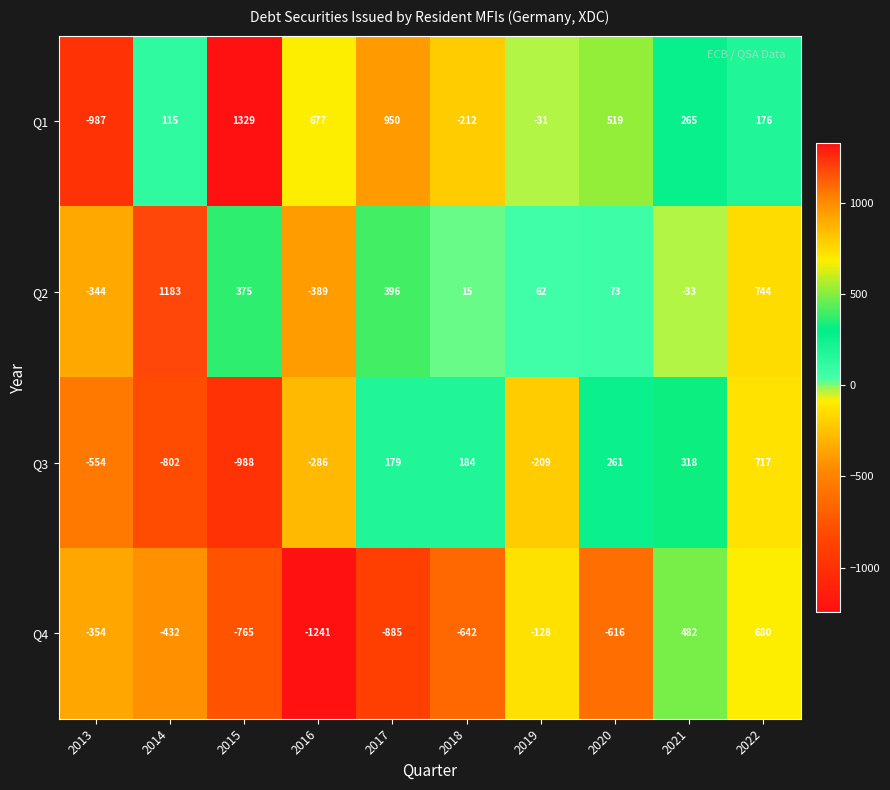

What is the sum of the Q2 values at 2014 and 2020?

1256